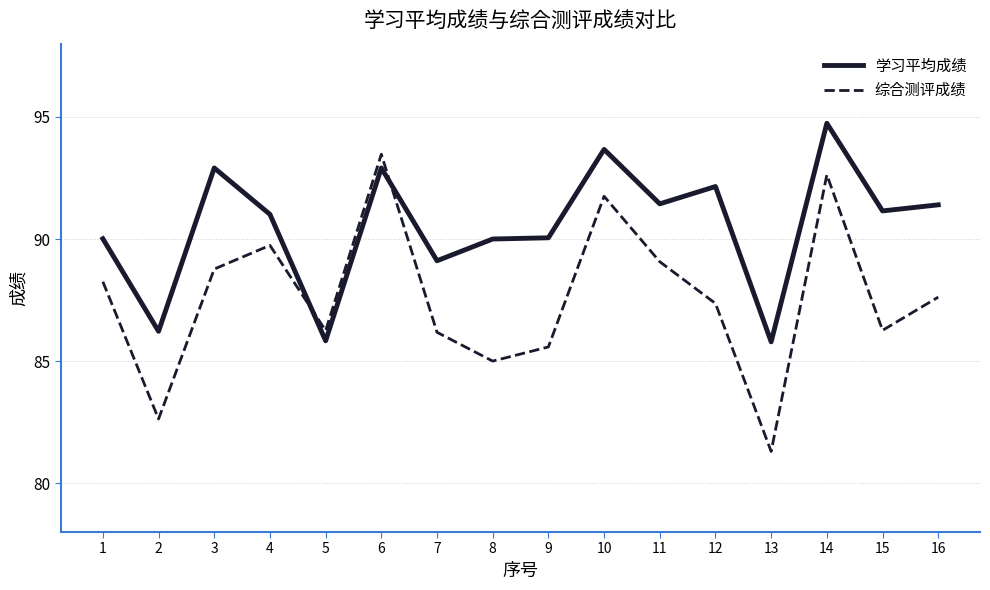

List the series in order of their peak value, highest first.

学习平均成绩, 综合测评成绩